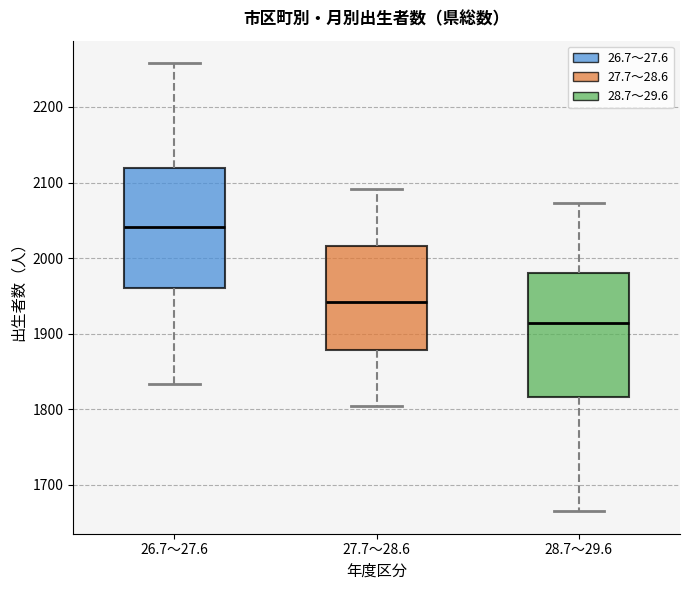

Reading left to right, transcribe this box plot: for each box, give where its median line is, the range the box spans, and where its two whiskers end, as read against the y-axis. The values are not printed on the chart, so give them approximately, as read against the axis.

26.7～27.6: median 2040, box 1960 to 2120, whiskers 1830 to 2260
27.7～28.6: median 1940, box 1880 to 2020, whiskers 1800 to 2090
28.7～29.6: median 1910, box 1820 to 1980, whiskers 1670 to 2070